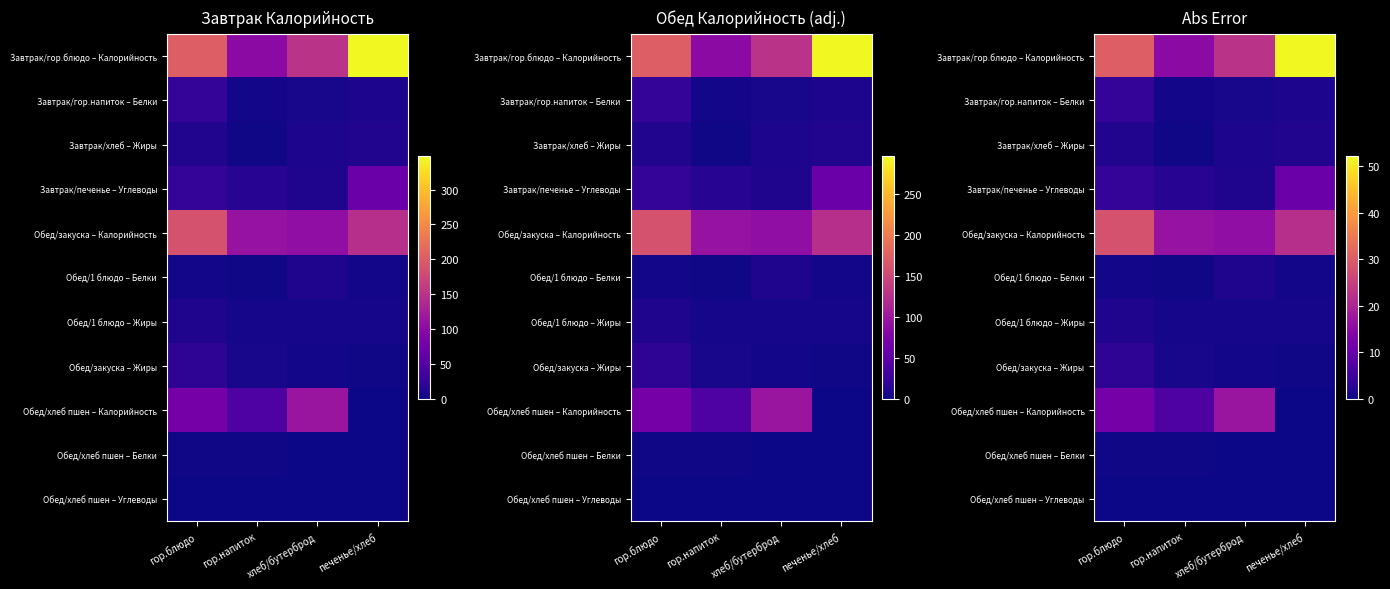

How many data points in Обед/хлеб пшен – Углеводы are above 0?

3